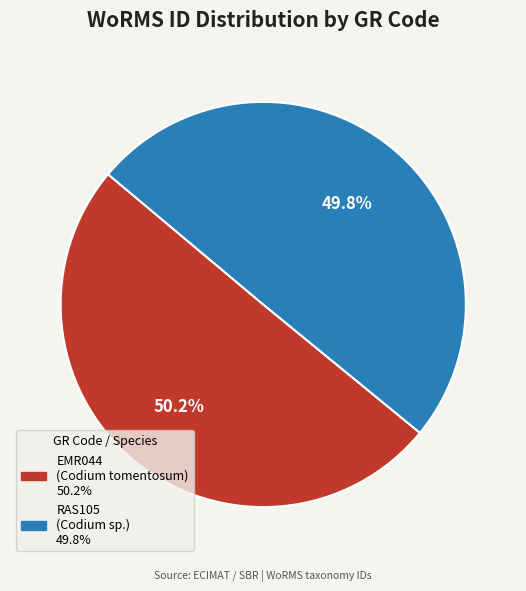

To the nearest percent, what is the combined percentage of RAS105 and EMR044?

100%